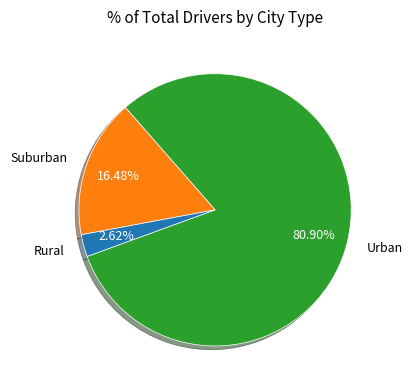

Does any single category account for the majority?

Yes